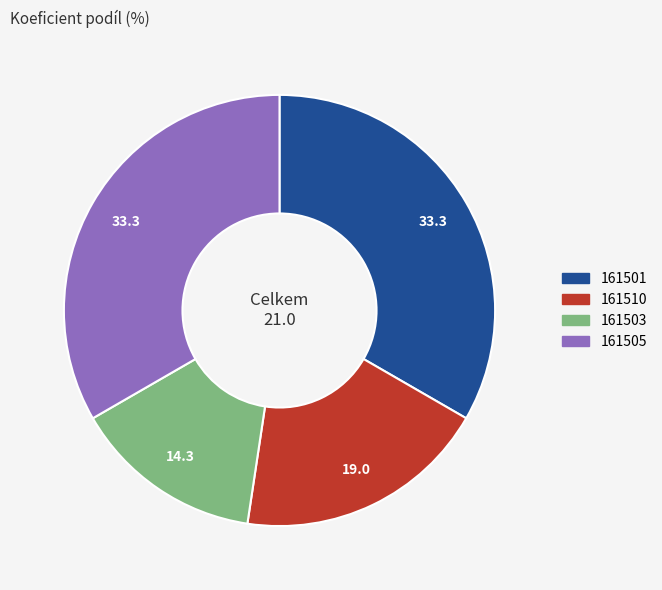

Is the sum of 161510 and 161503 greater than half?

No